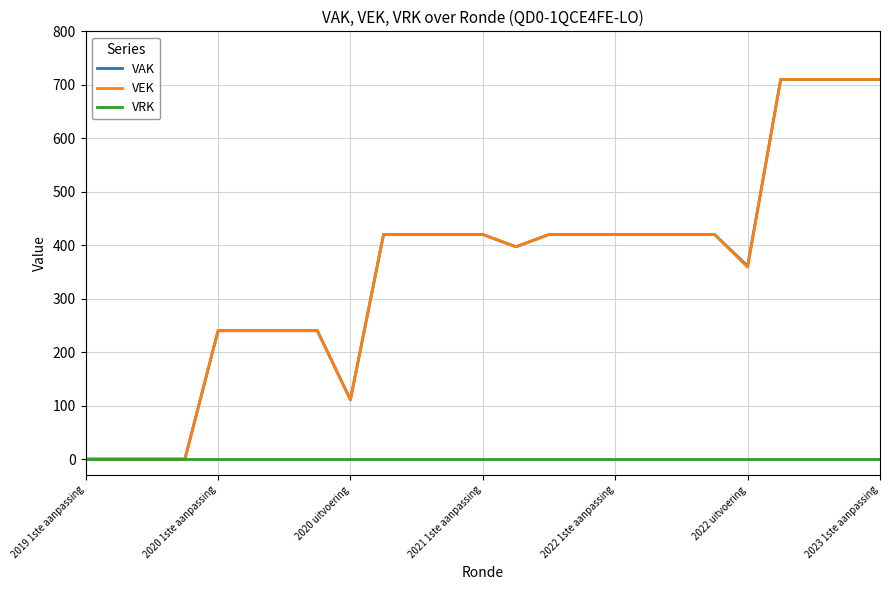

What is the highest value of the VEK series?

710